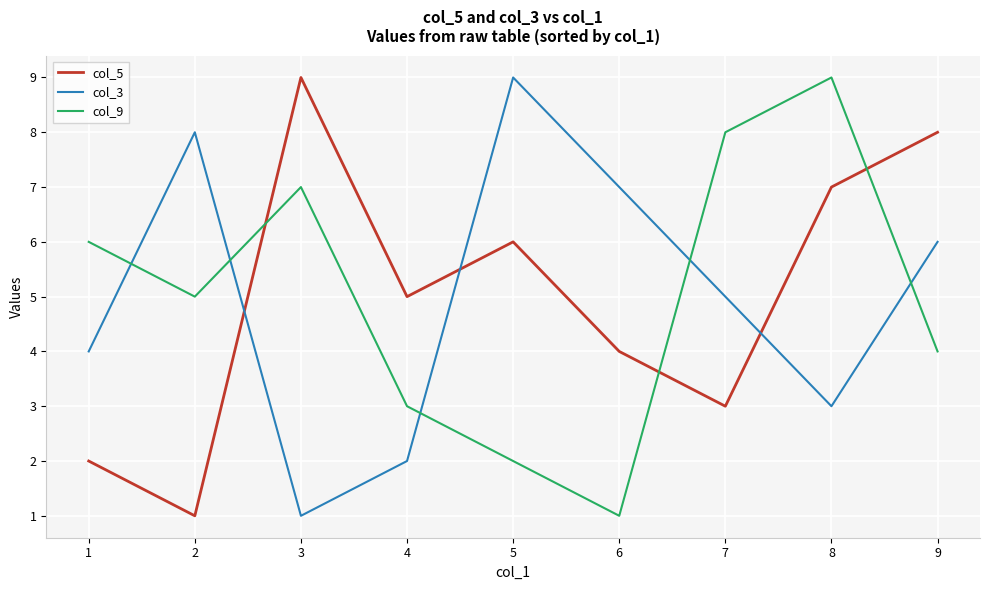

What is the lowest value of the col_5 series?

1